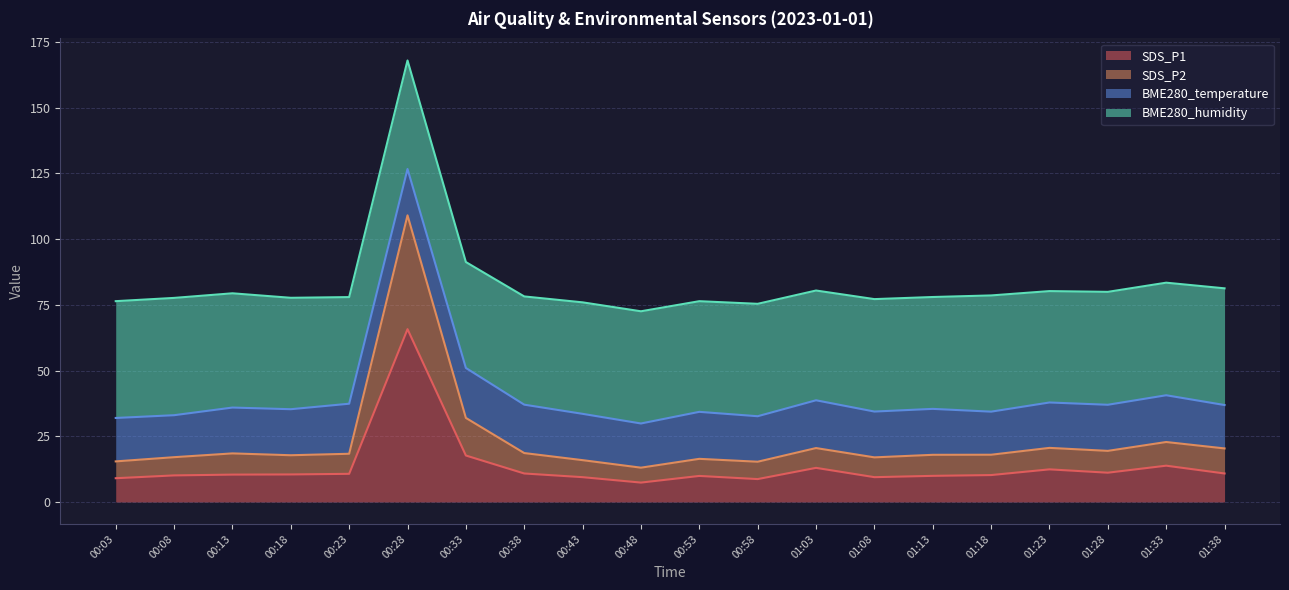

At which label does SDS_P1 reach its minimum?

00:48